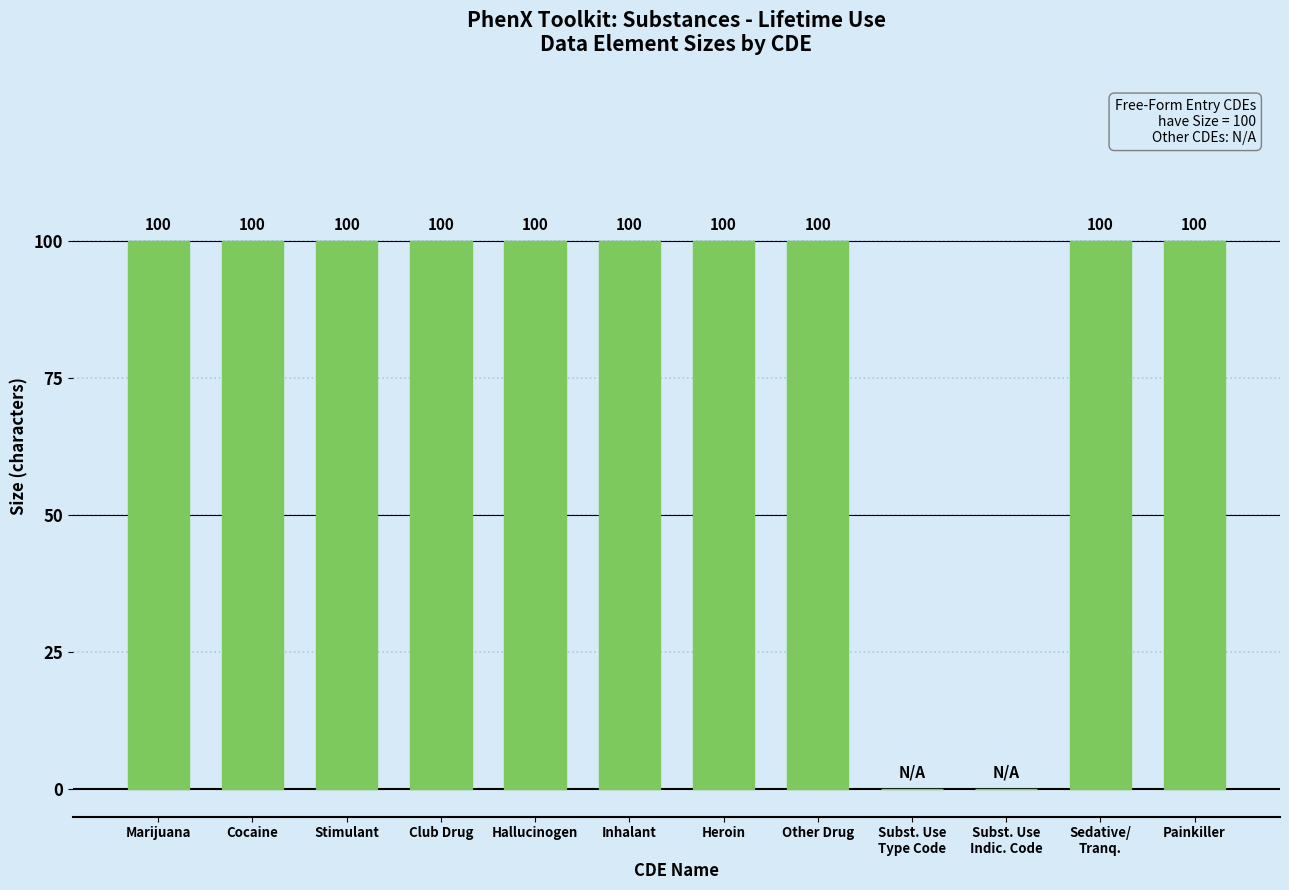

Reading right to left, extract all data points from this chart.

Painkiller=100	Sedative/
Tranq.=100	Subst. Use
Indic. Code=0	Subst. Use
Type Code=0	Other Drug=100	Heroin=100	Inhalant=100	Hallucinogen=100	Club Drug=100	Stimulant=100	Cocaine=100	Marijuana=100